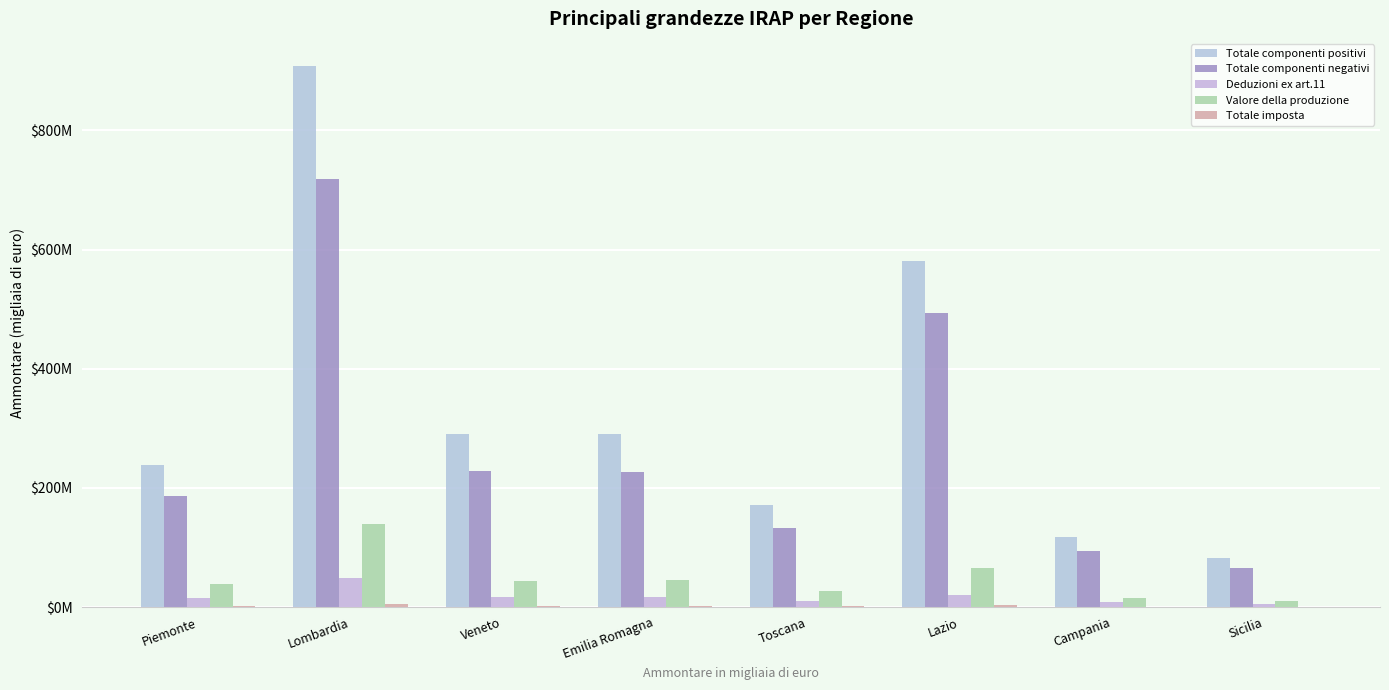

Where is Valore della produzione nearest to the value 74881871?

Lazio